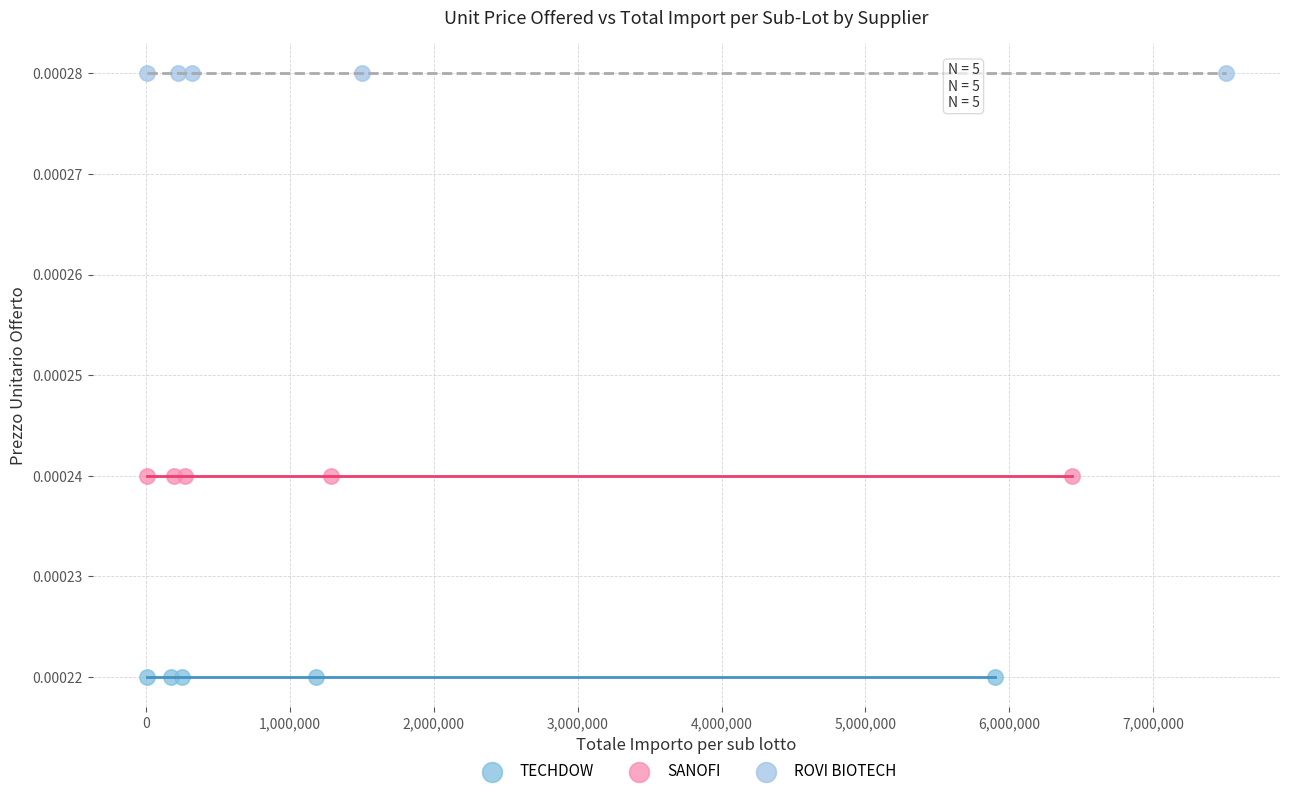

Which series contains the lowest Y value?

TECHDOW